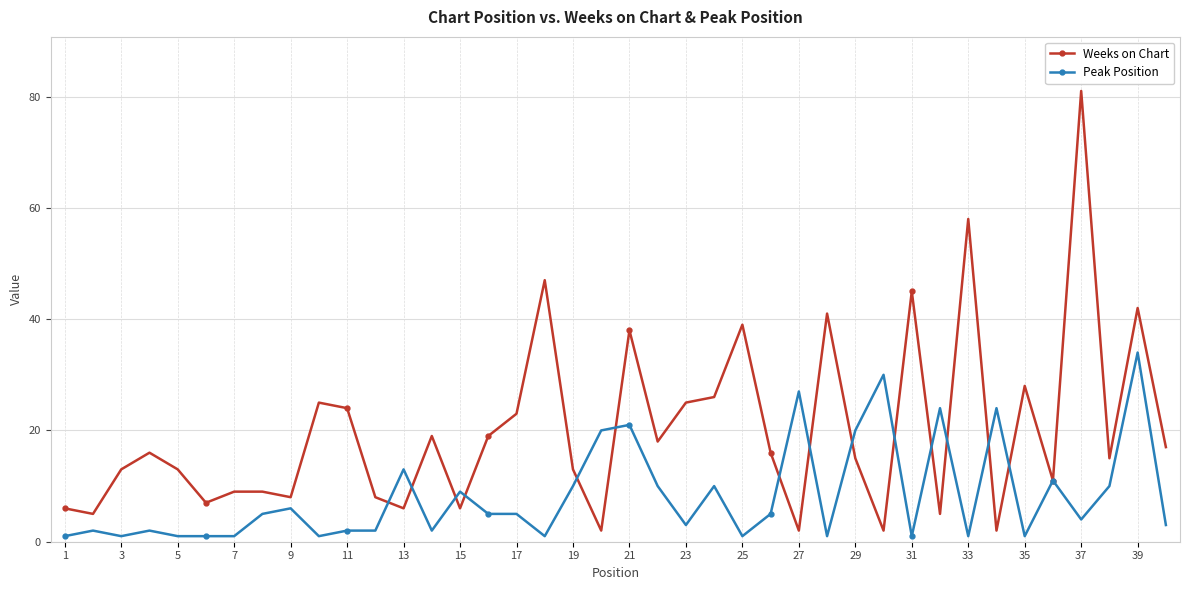

What is the value of the Weeks on Chart point at the 24th from the left?

26